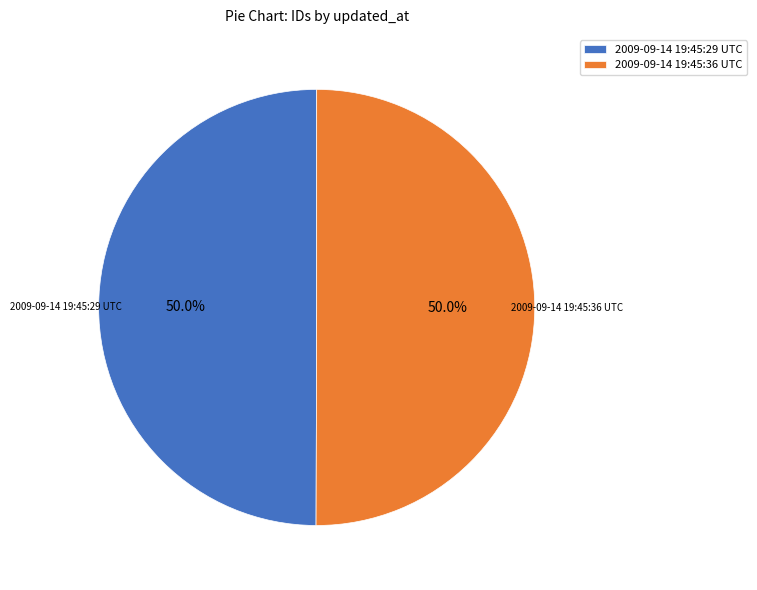

True or false: 2009-09-14 19:45:29 UTC accounts for 50% of the total.

True